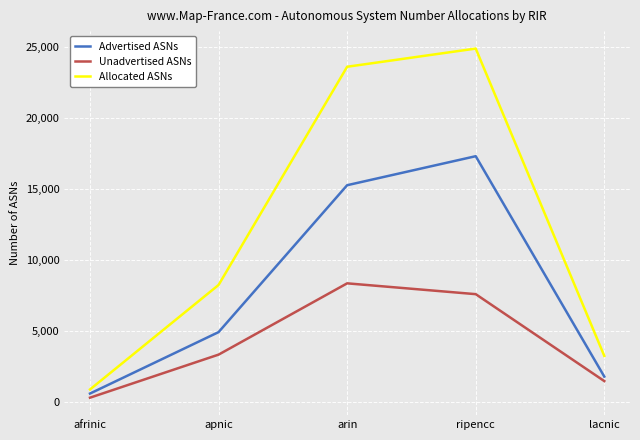

Reading right to left, extract all data points from this chart.

Advertised ASNs: 1775	17294	15251	4906	580
Unadvertised ASNs: 1458	7579	8341	3321	289
Allocated ASNs: 3233	24873	23592	8227	869